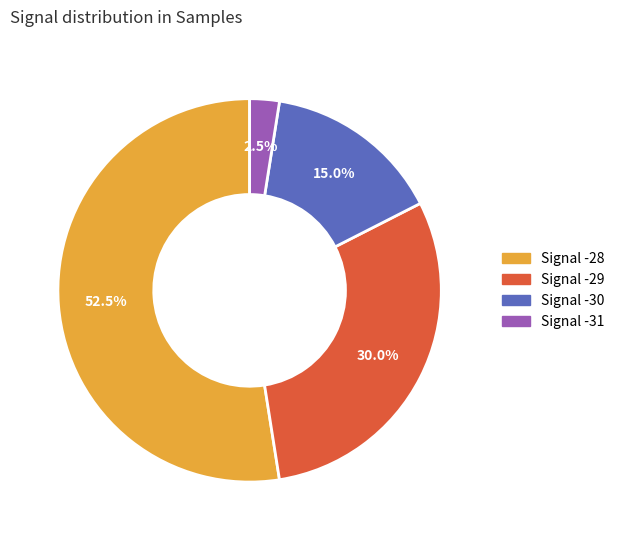

Is there a majority slice in this chart?

Yes